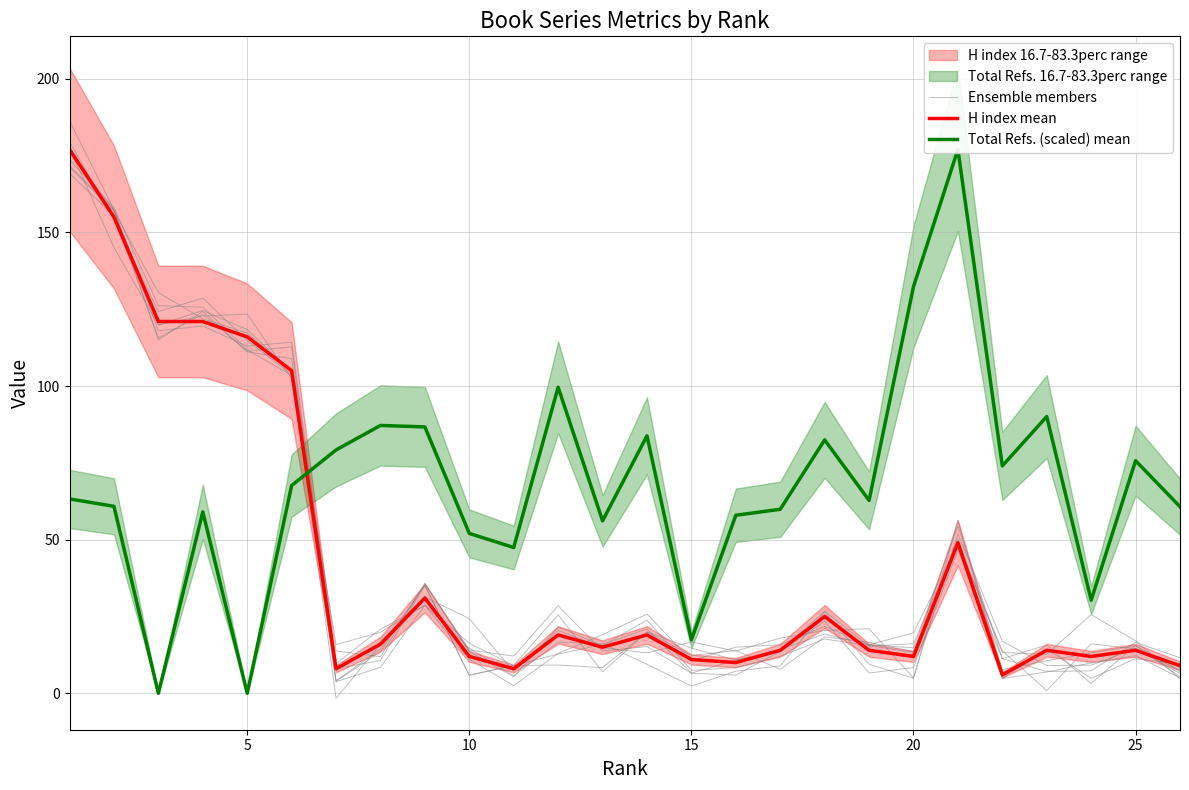

What is the sum of the Ensemble members values at 25 and 16?

18.5